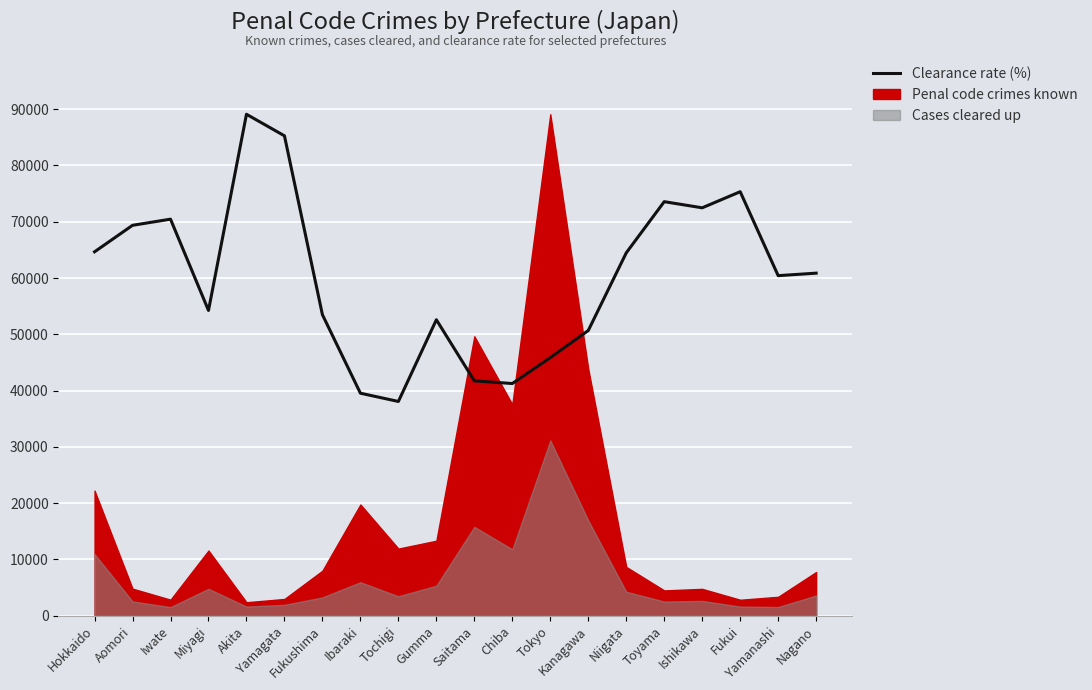

Reading right to left, what are all the values shown in this chart?

Nagano=60867.9	Yamanashi=60421.9	Fukui=75337.1	Ishikawa=72477.4	Toyama=73566.2	Niigata=64475.4	Kanagawa=50675.1	Tokyo=45860.8	Chiba=41256.4	Saitama=41728.6	Gumma=52590.4	Tochigi=38068.7	Ibaraki=39537.9	Fukushima=53482.4	Yamagata=85267.5	Akita=89098.0	Miyagi=54243.3	Iwate=70457.2	Aomori=69368.4	Hokkaido=64659.0